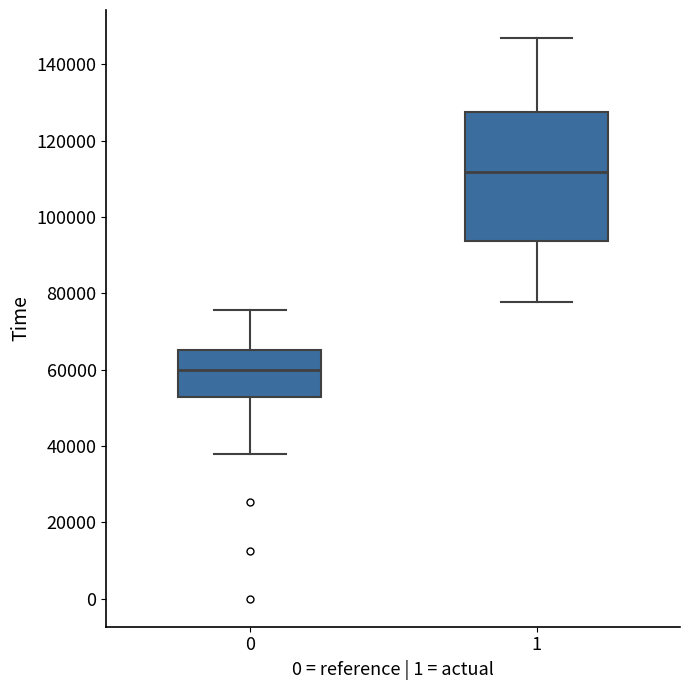

Which box is the tallest, from its lower edge to its upper edge?

1